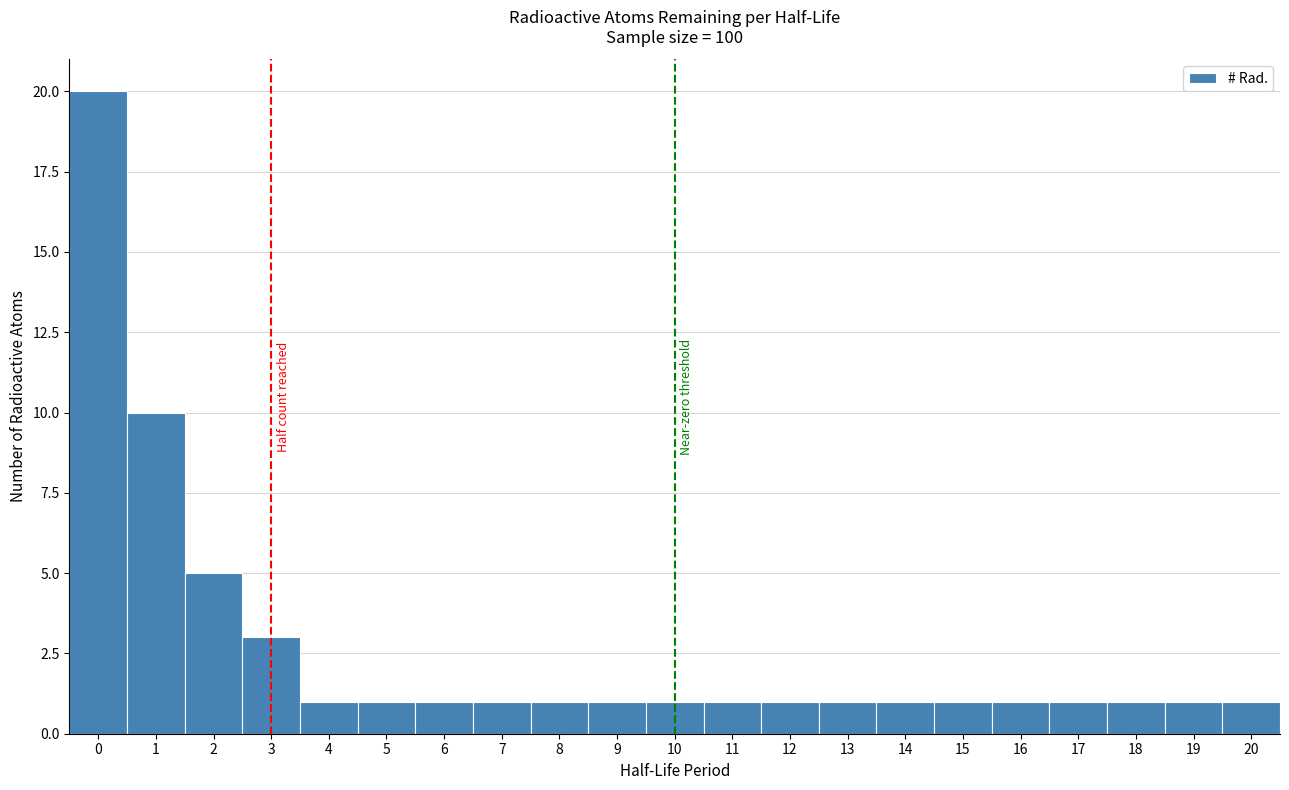

Which range on the x-axis has the tallest bar?

-0.5 to 0.5